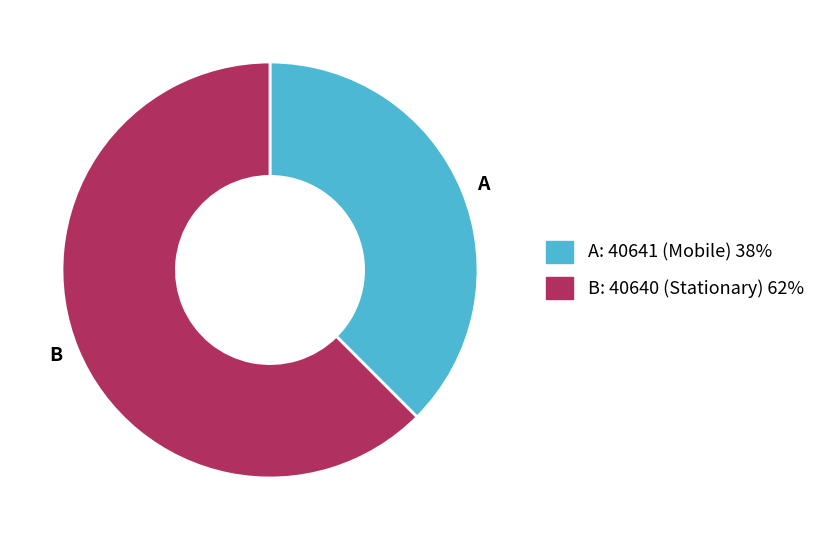

Does any single category account for the majority?

Yes